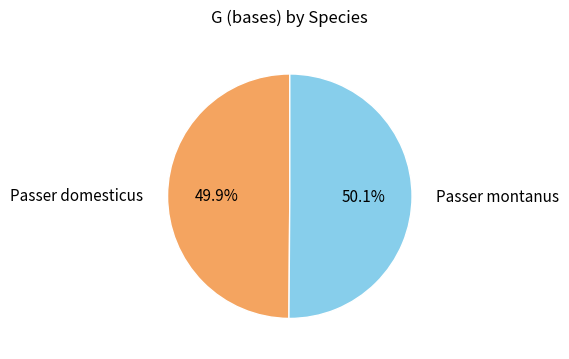

Is it true that Passer domesticus is 50% of the pie?

True